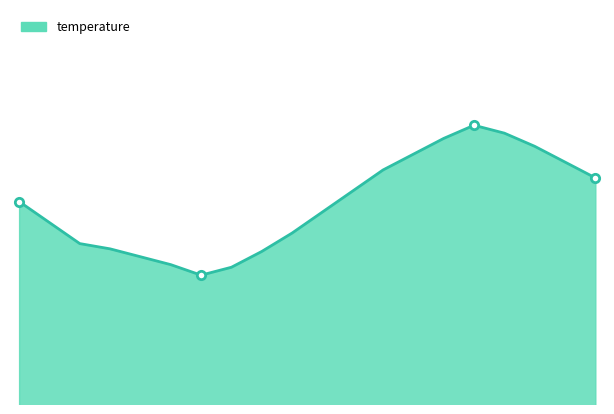

What is the minimum value shown in the chart?

14.9